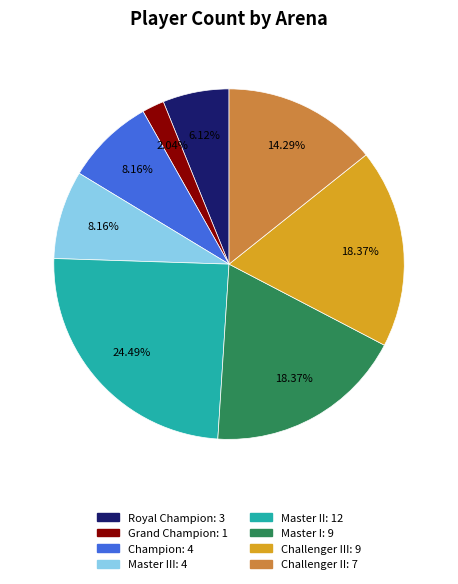

Is there a majority slice in this chart?

No